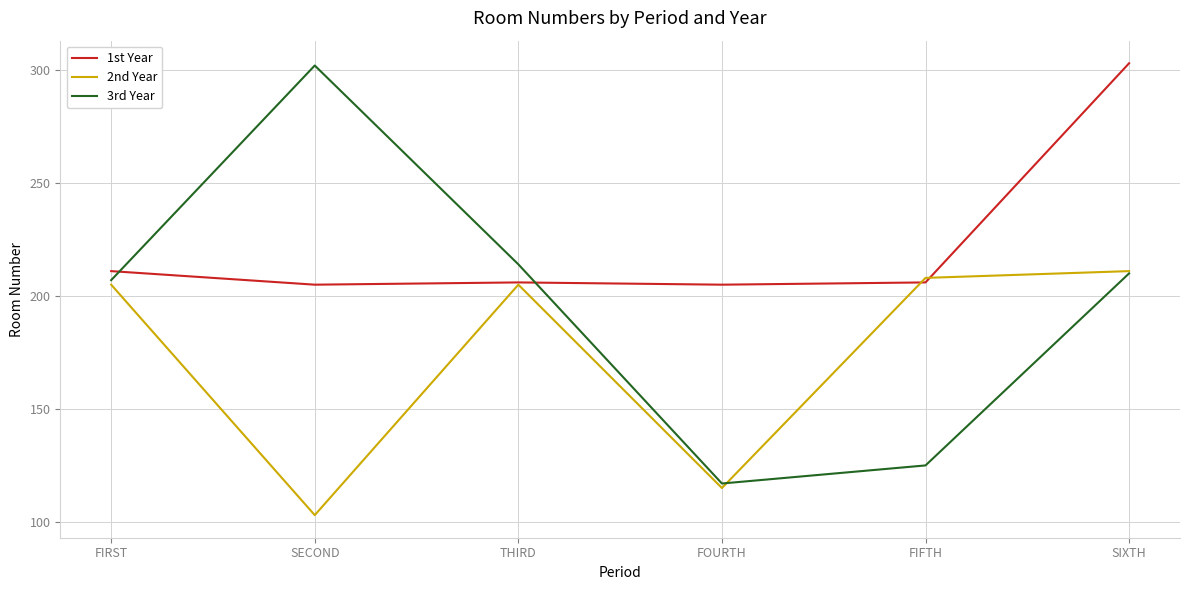

Is the value of 1st Year at SECOND greater than the value of 3rd Year at SECOND?

No